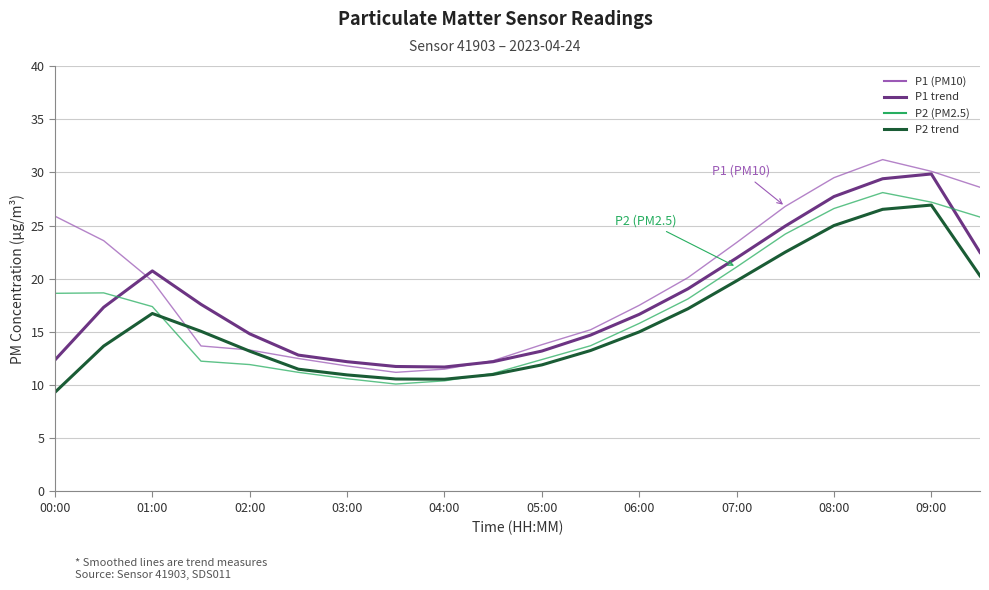

Does the chart have visible grid lines?

Yes